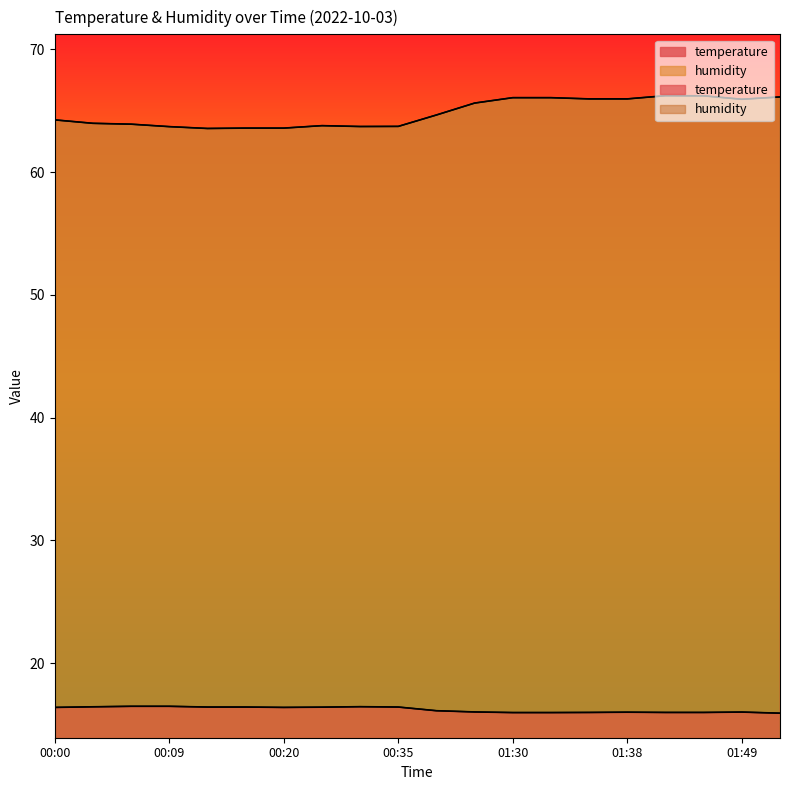

Which has a higher value, 00:17 or 00:35?

00:17